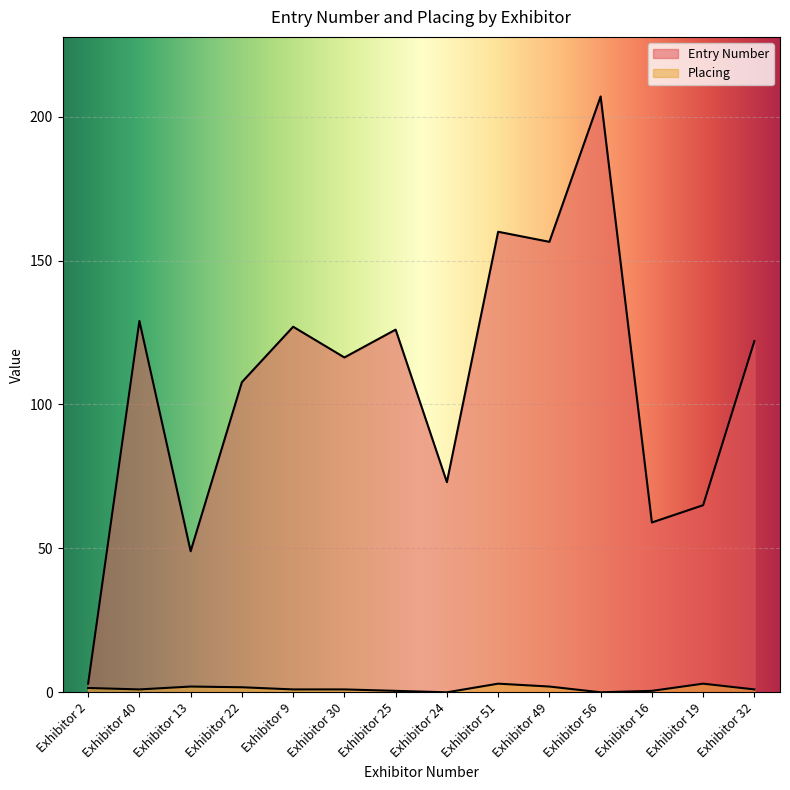

What are all the series names shown in the legend?

Entry Number, Placing